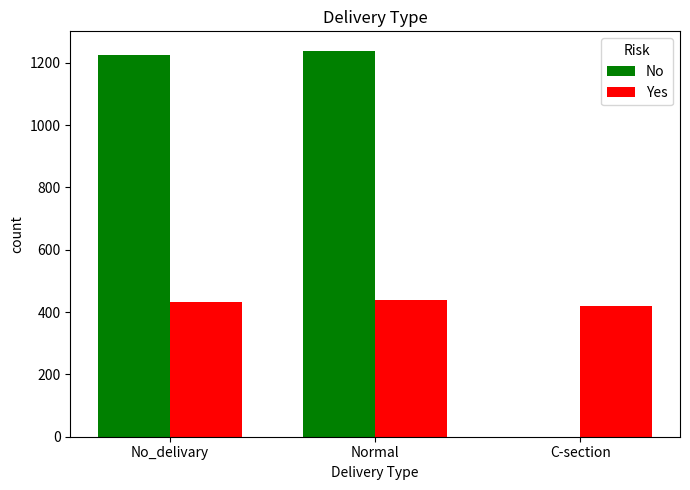

Which series changed the most between No_delivary and C-section?

No